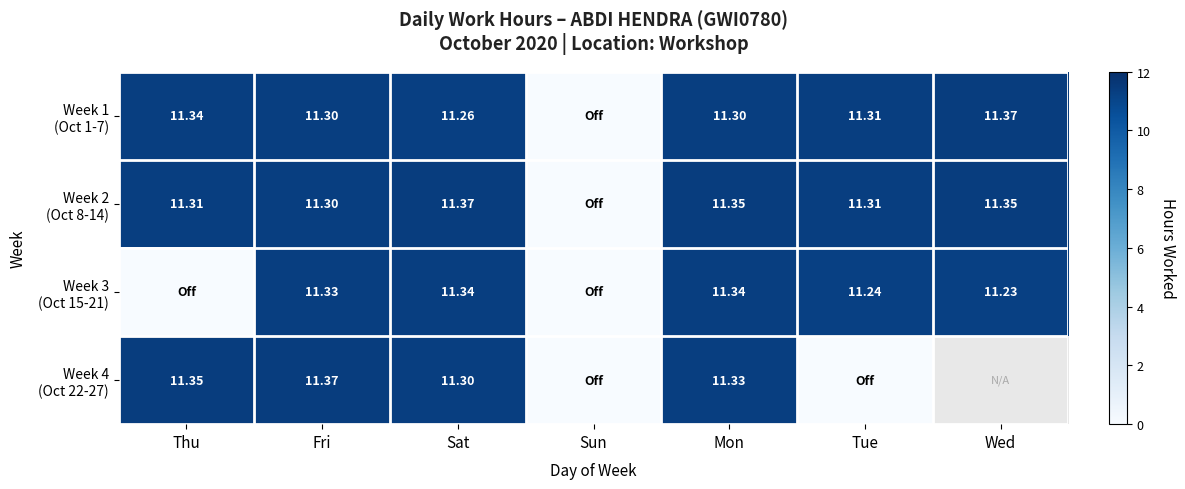

Rank the series by their average value, from highest to lowest.

Week 2 (Oct 8-14), Week 3 (Oct 15-21), Week 4 (Oct 22-27), Week 1 (Oct 1-7)